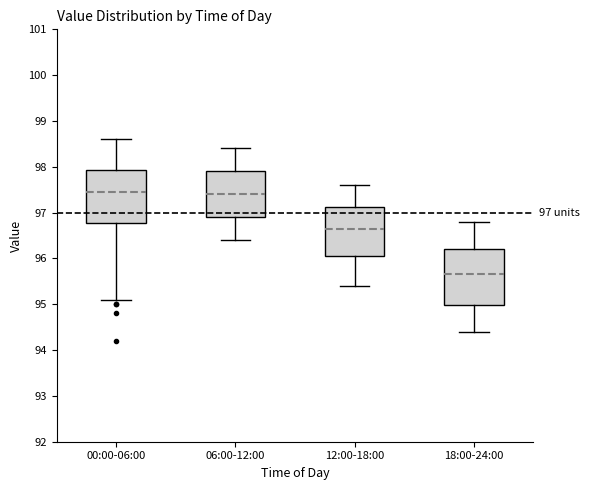

Which box has the lowest median line?

18:00-24:00